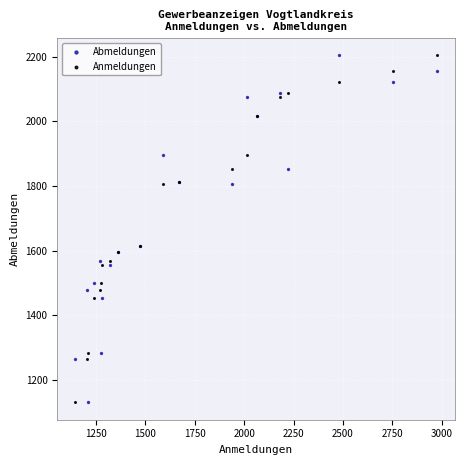

What is the X range (max minus min) for the scatter plot?

1829